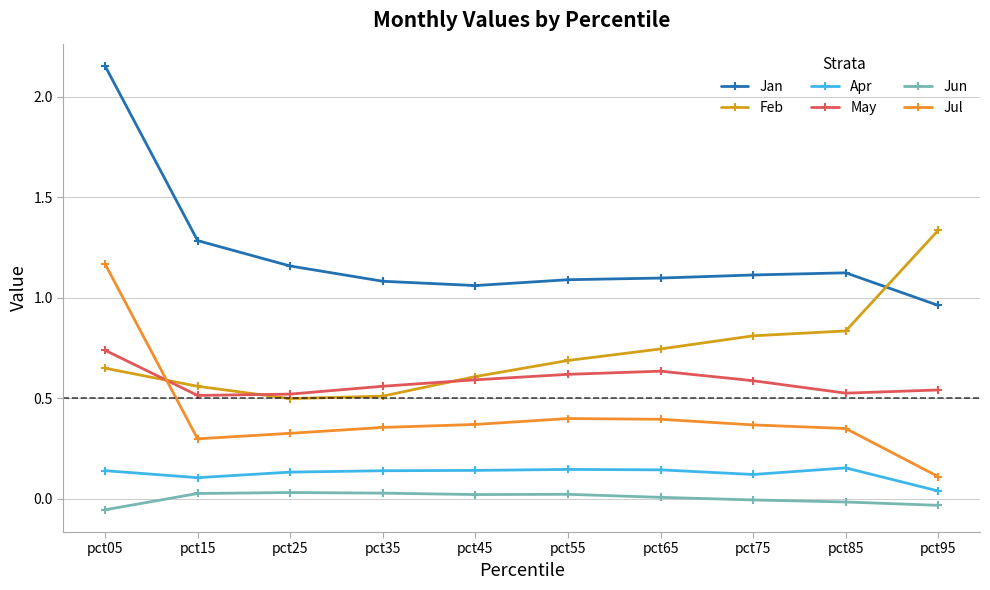

Which category has the highest value in the Jul series?

pct05